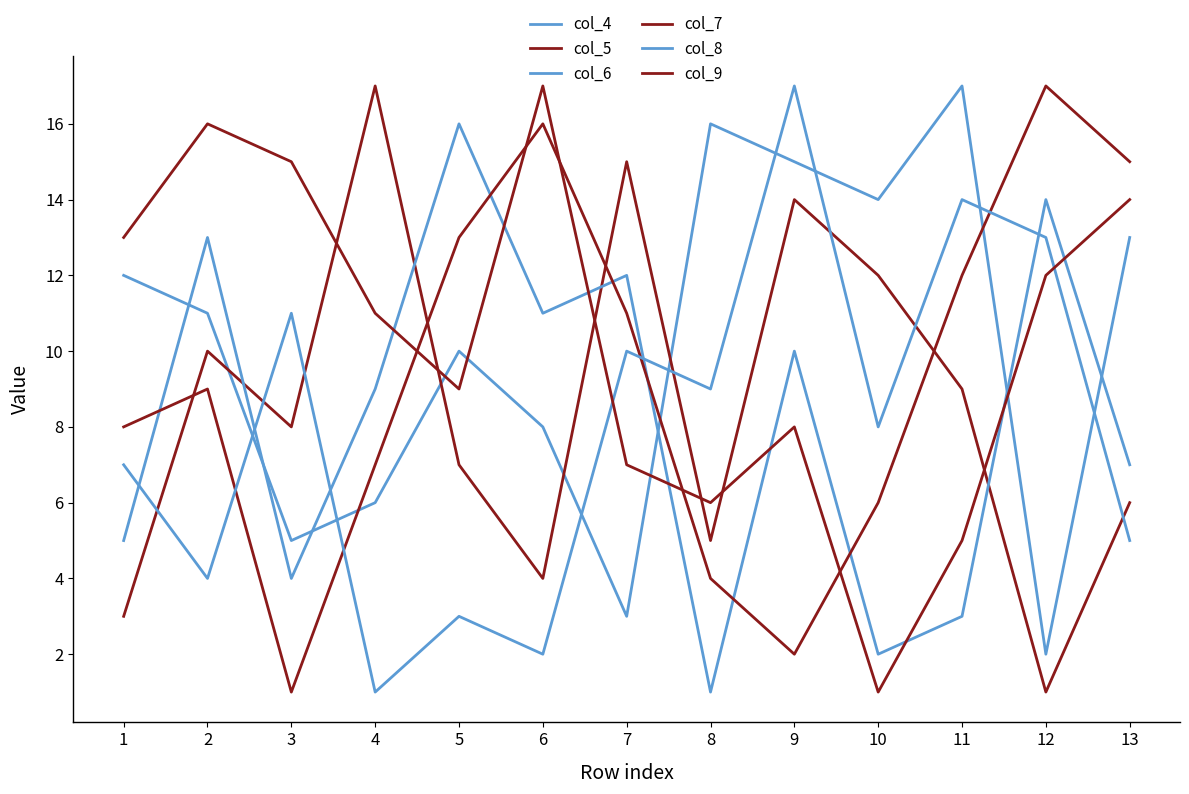

What is the value of the col_9 point at the 9th from the left?

8